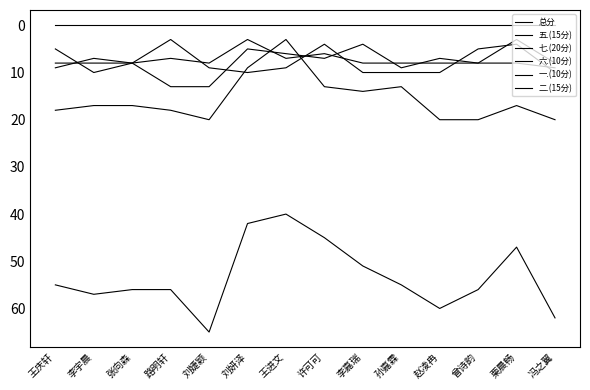

What is the difference between the highest and lowest values at 刘婕颖?

65